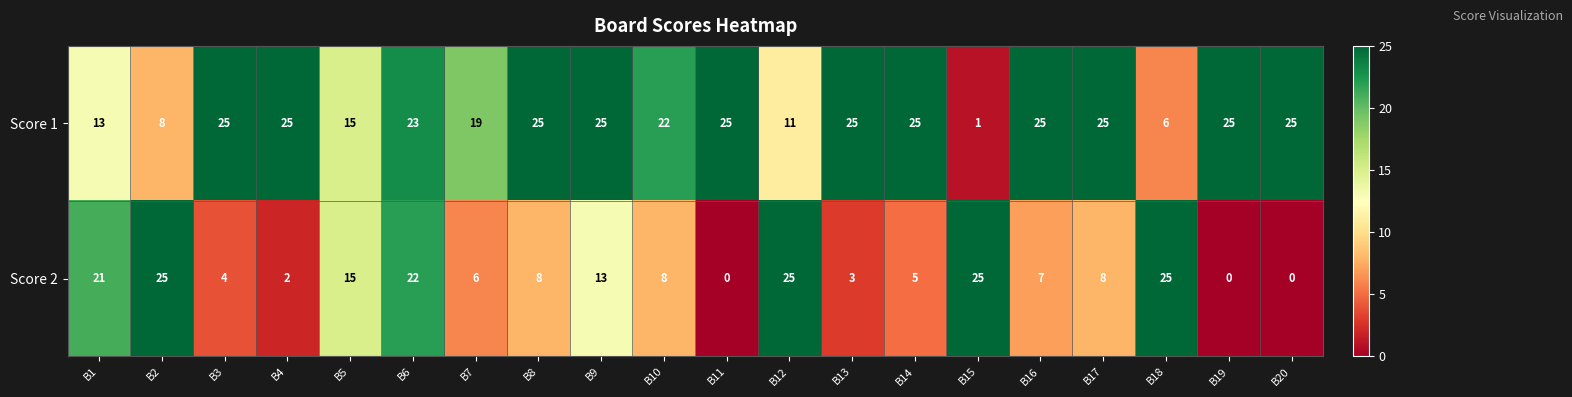

What is the maximum value shown in the chart?

25